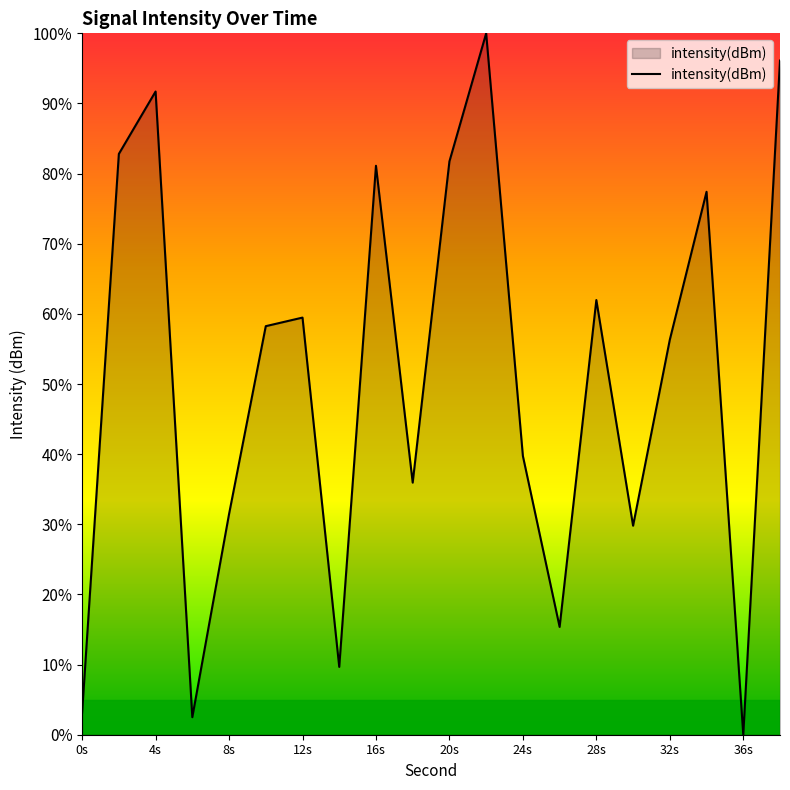

What is the maximum value shown in the chart?

100.0